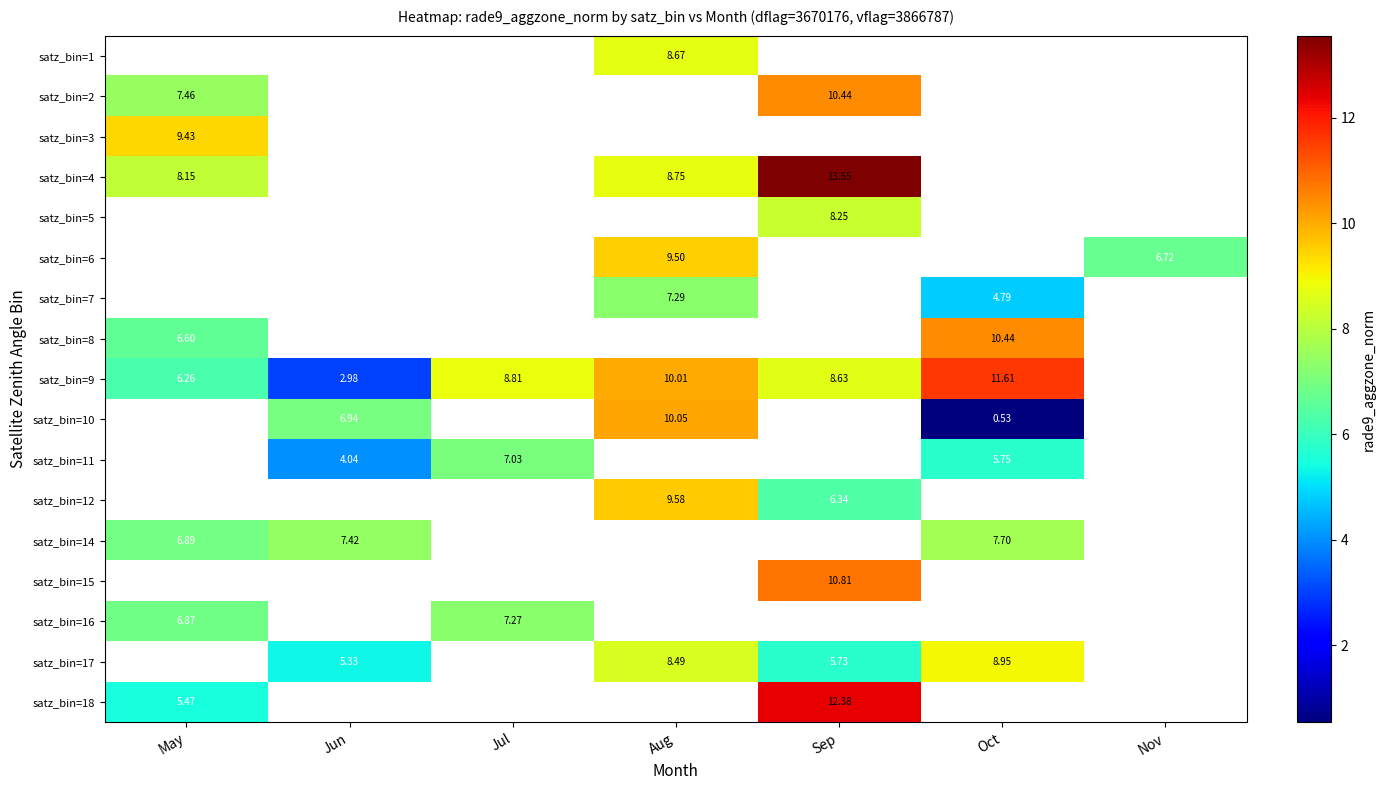

How many series are shown in this chart?

17